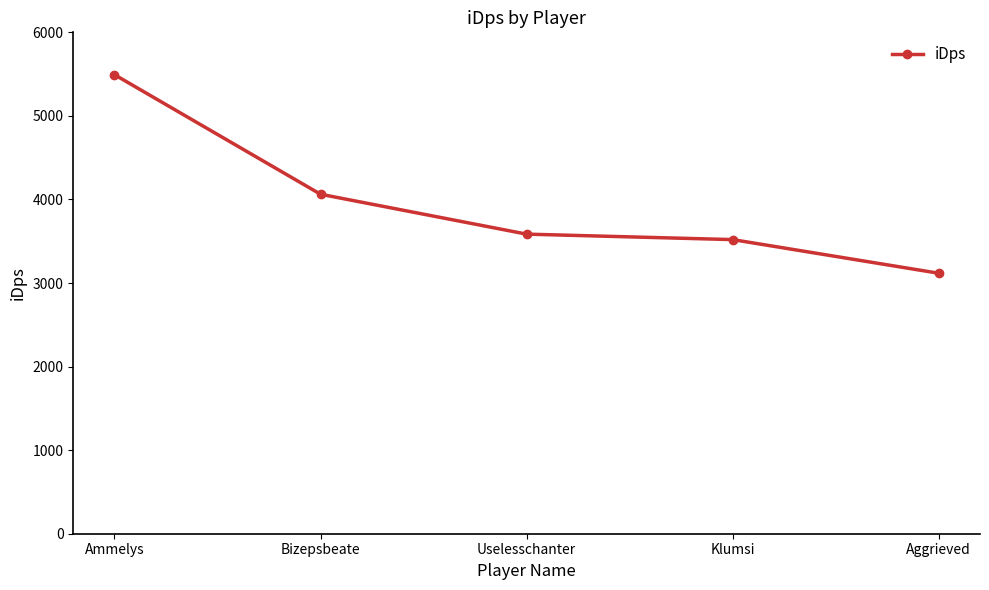

What is the minimum value shown in the chart?

3117.0